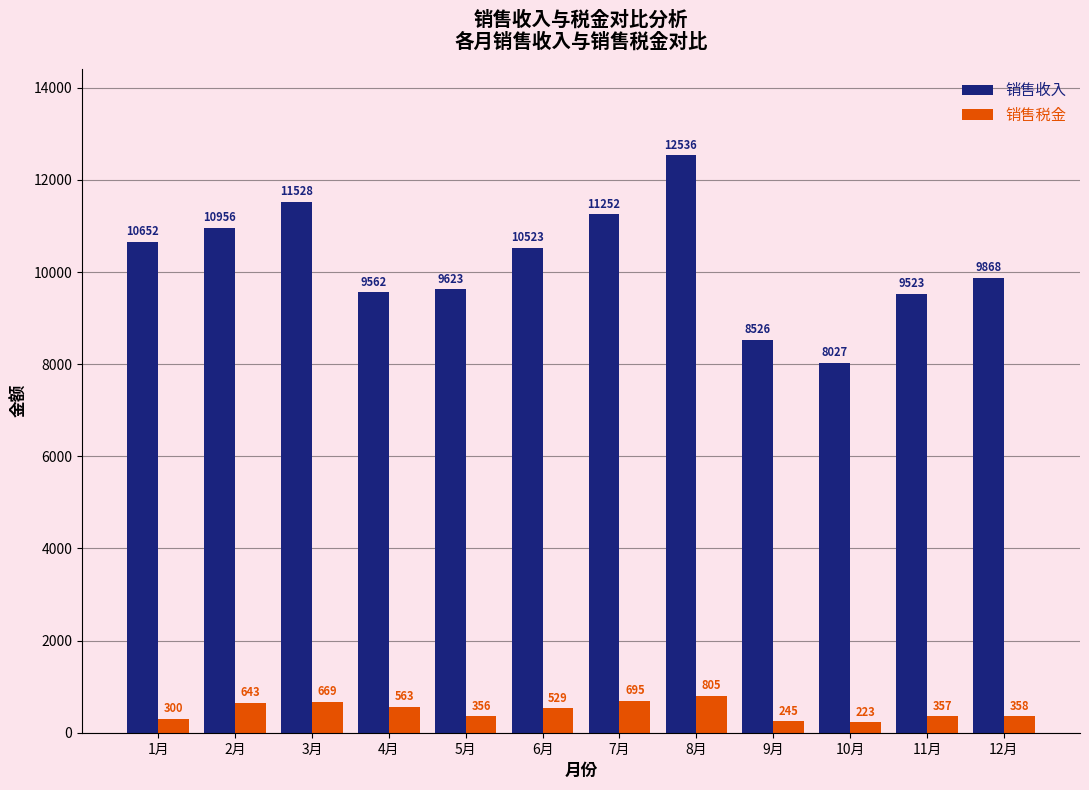

At which label does 销售税金 reach its minimum?

10月